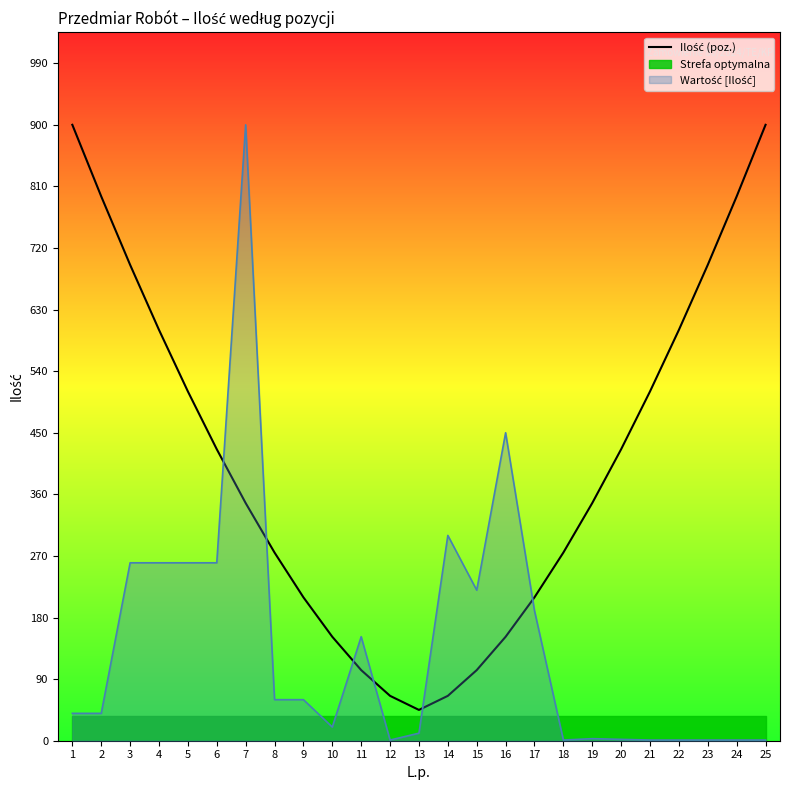

Between 4 and 24, which is larger?

24